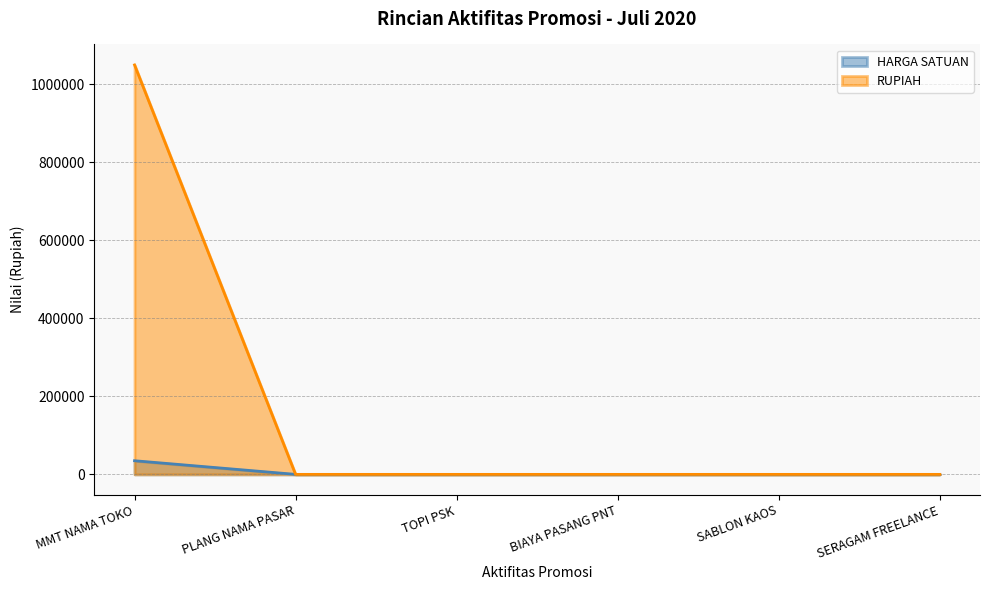

Rank the series at SABLON KAOS from lowest to highest value.

HARGA SATUAN, RUPIAH